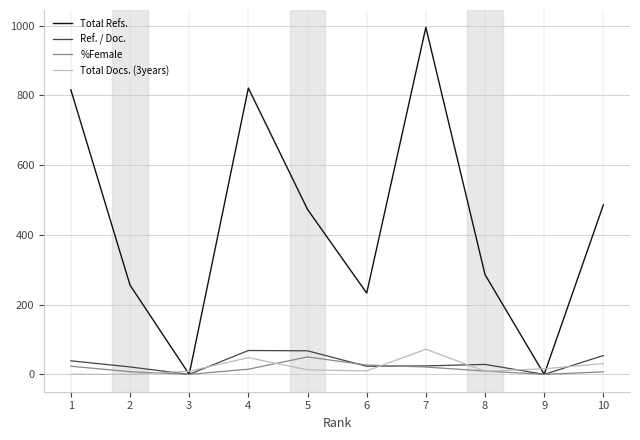

What is the highest value of the Ref. / Doc. series?

68.4